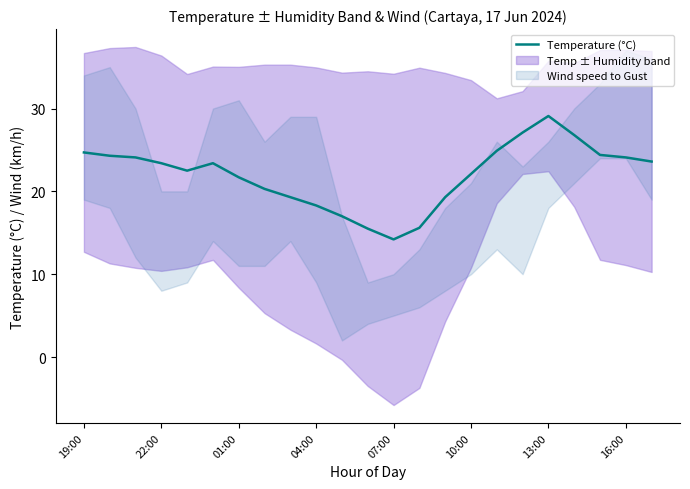

What is the difference between the maximum and minimum values?

14.9